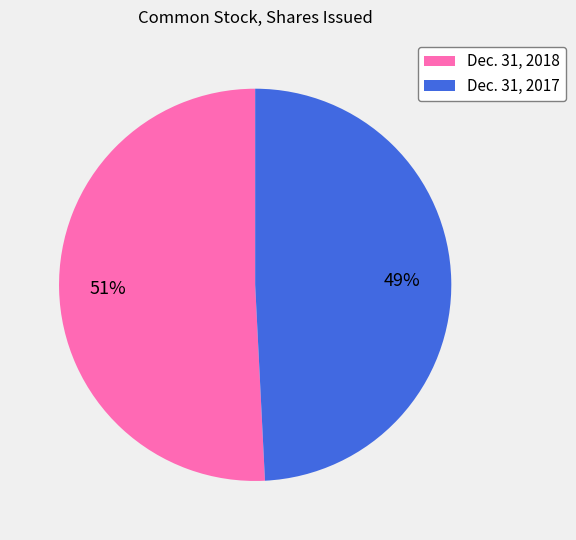

Which has a higher value, Dec. 31, 2018 or Dec. 31, 2017?

Dec. 31, 2018